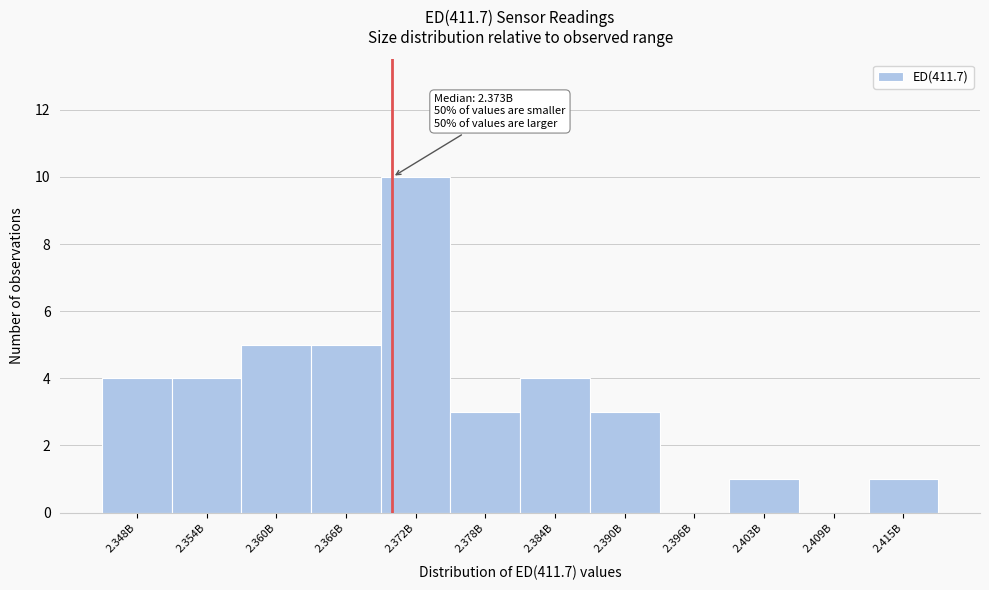

Reading left to right, extract all data points from this chart.

2.348B=4	2.354B=4	2.360B=5	2.366B=5	2.372B=10	2.378B=3	2.384B=4	2.390B=3	2.396B=0	2.403B=1	2.409B=0	2.415B=1